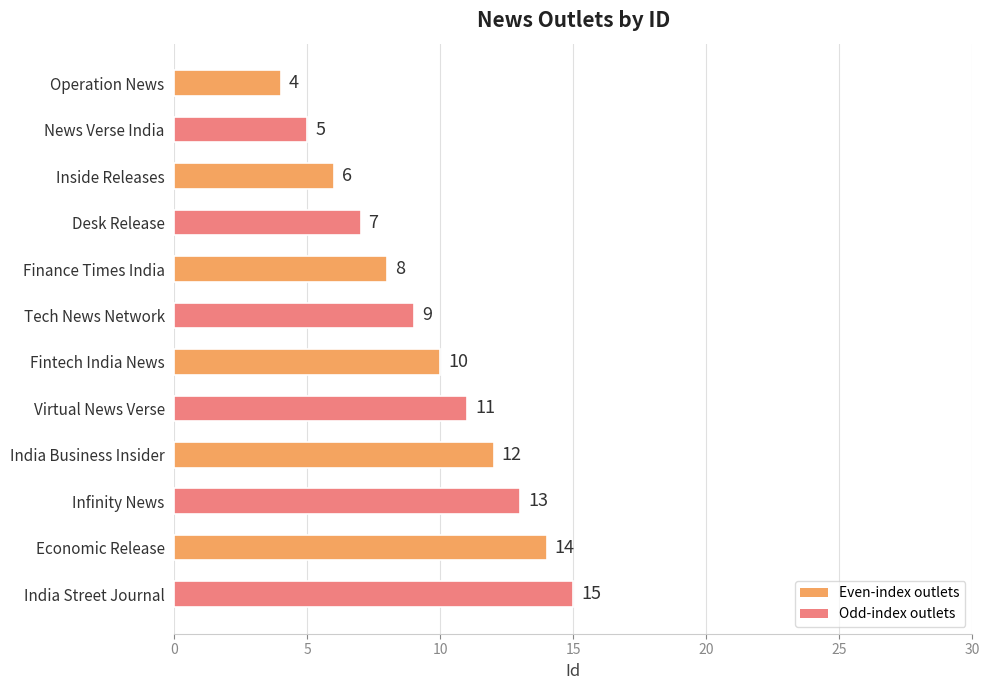

How many data points are less than 10?

6